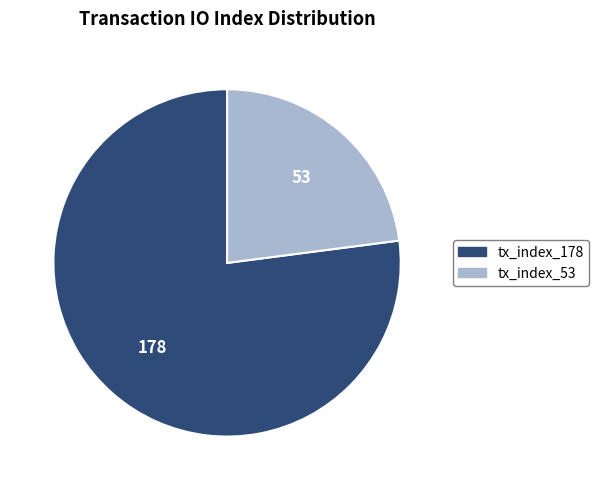

What is the smallest slice in the pie chart?

tx_index_53